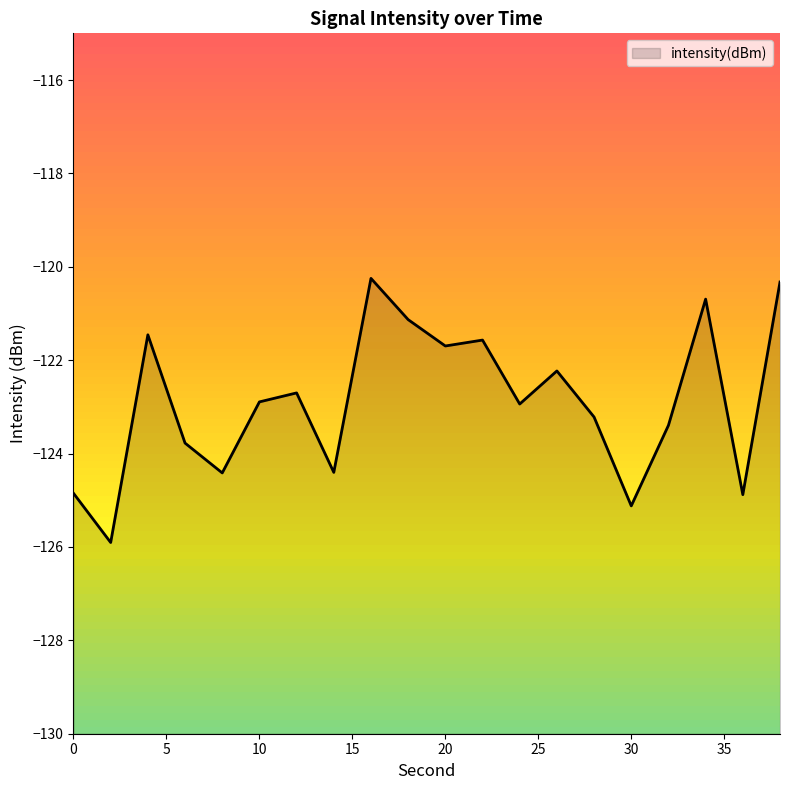

Reading left to right, list all the values displayed in this chart.

-124.9	-125.9	-121.5	-123.8	-124.4	-122.9	-122.7	-124.4	-120.2	-121.1	-121.7	-121.6	-122.9	-122.2	-123.2	-125.1	-123.4	-120.7	-124.9	-120.3